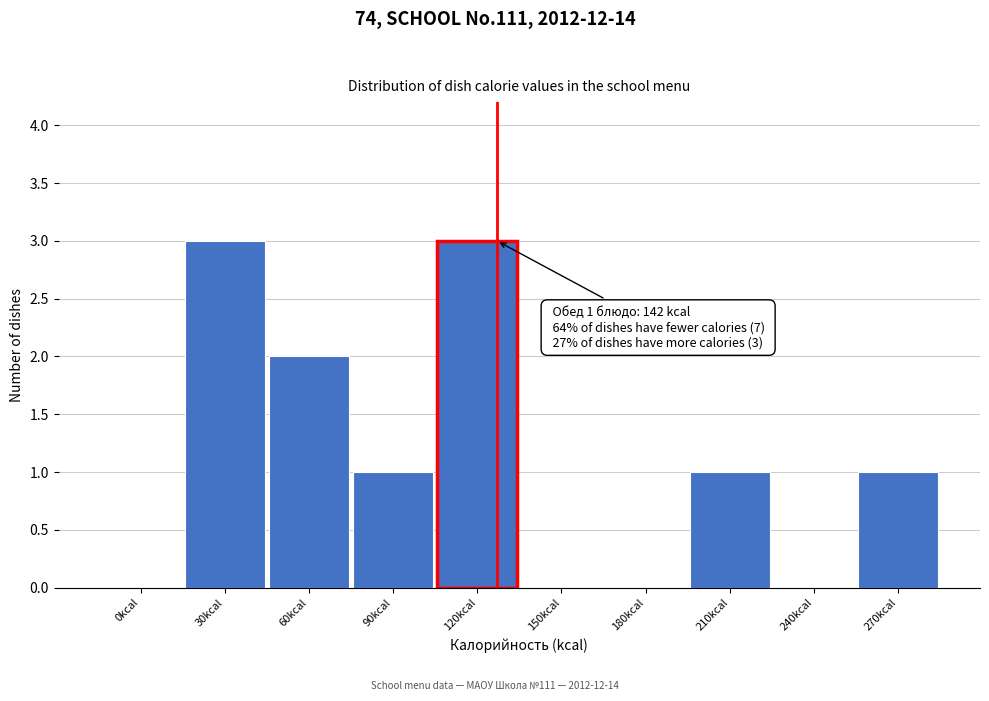

Reading left to right, transcribe all the data shown in this chart.

0kcal=0	30kcal=3	60kcal=2	90kcal=1	120kcal=3	150kcal=0	180kcal=0	210kcal=1	240kcal=0	270kcal=1